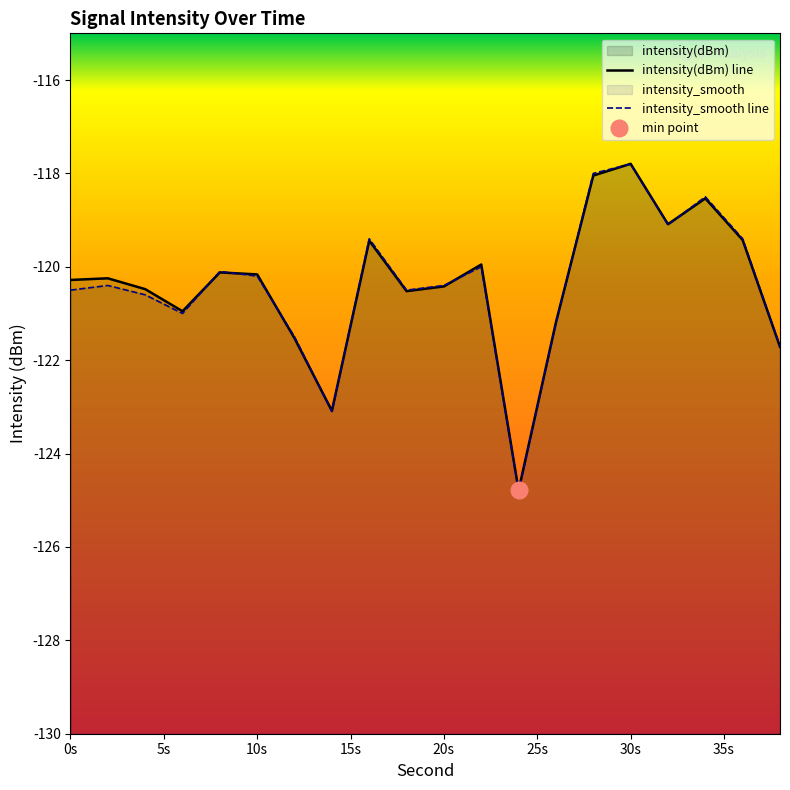

Reading left to right, list all the values displayed in this chart.

intensity(dBm): -120.3	-120.2	-120.5	-121.0	-120.1	-120.2	-121.5	-123.1	-119.4	-120.5	-120.4	-120.0	-124.8	-121.2	-118.0	-117.8	-119.1	-118.5	-119.4	-121.7
intensity_smooth: -120.5	-120.4	-120.6	-121.0	-120.1	-120.2	-121.5	-123.1	-119.4	-120.5	-120.4	-120.0	-124.8	-121.2	-118.0	-117.8	-119.1	-118.5	-119.4	-121.7